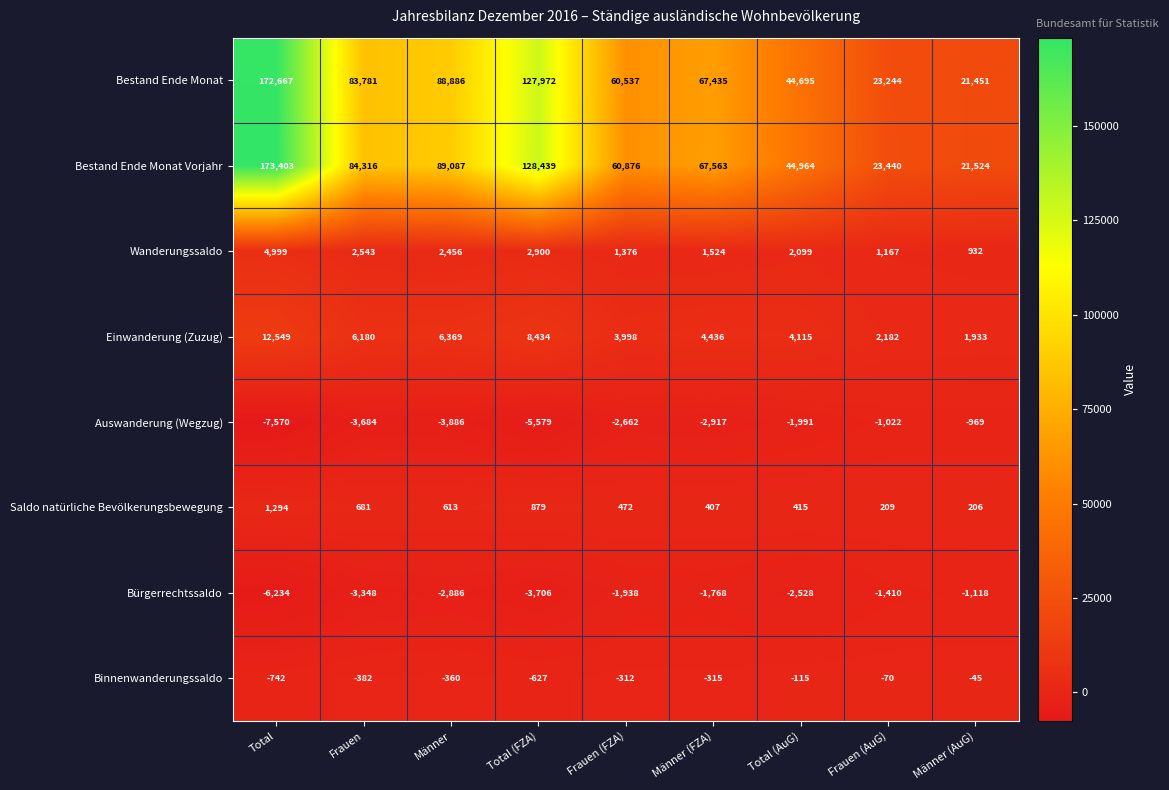

What is the difference between the Wanderungssaldo values at Frauen (FZA) and Frauen (AuG)?

209